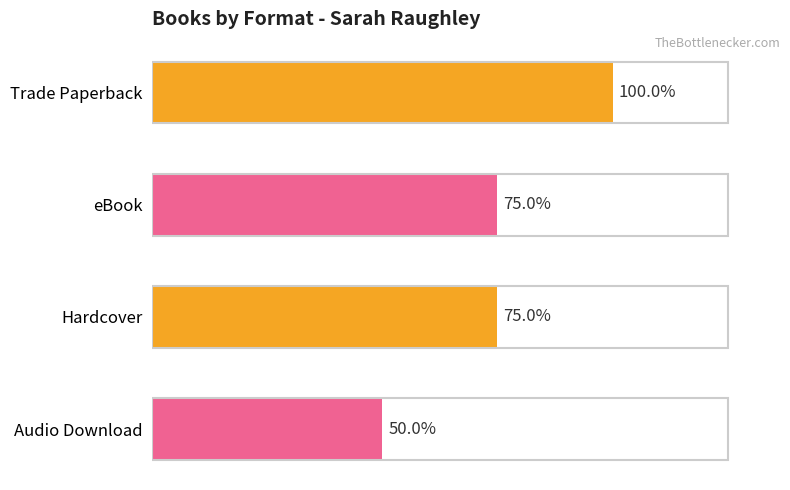

Does the chart contain any negative values?

No